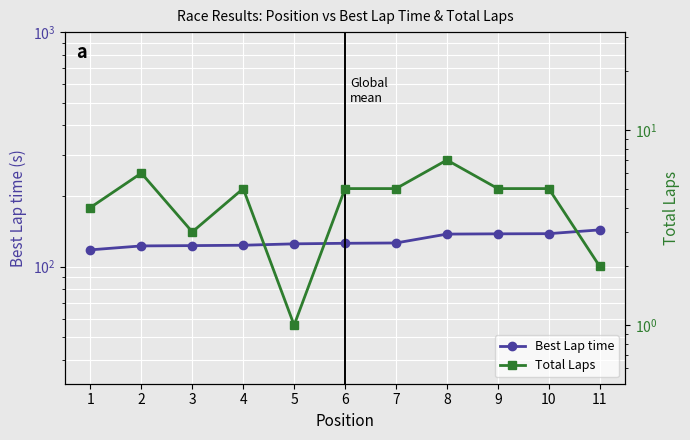

List the labels in order of Total Laps value, largest first.

8, 2, 4, 6, 7, 9, 10, 1, 3, 11, 5